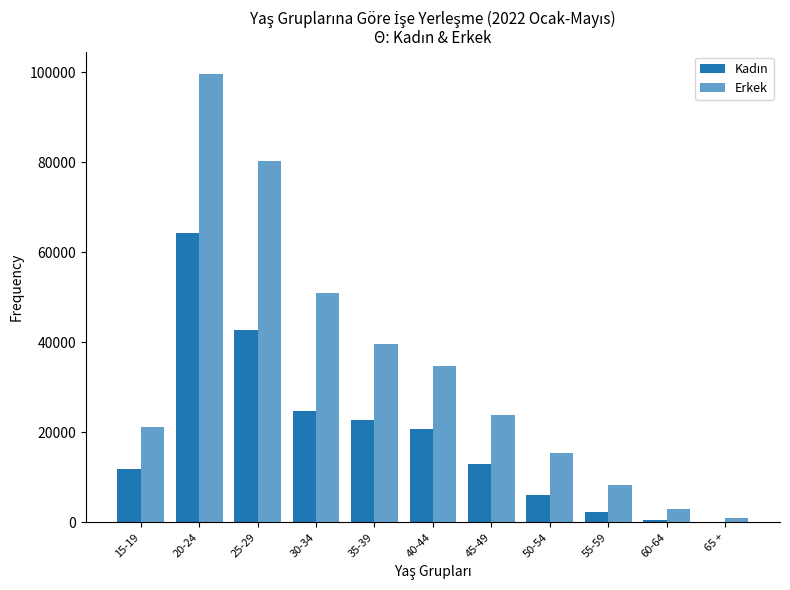

How many categories are shown in the chart?

11